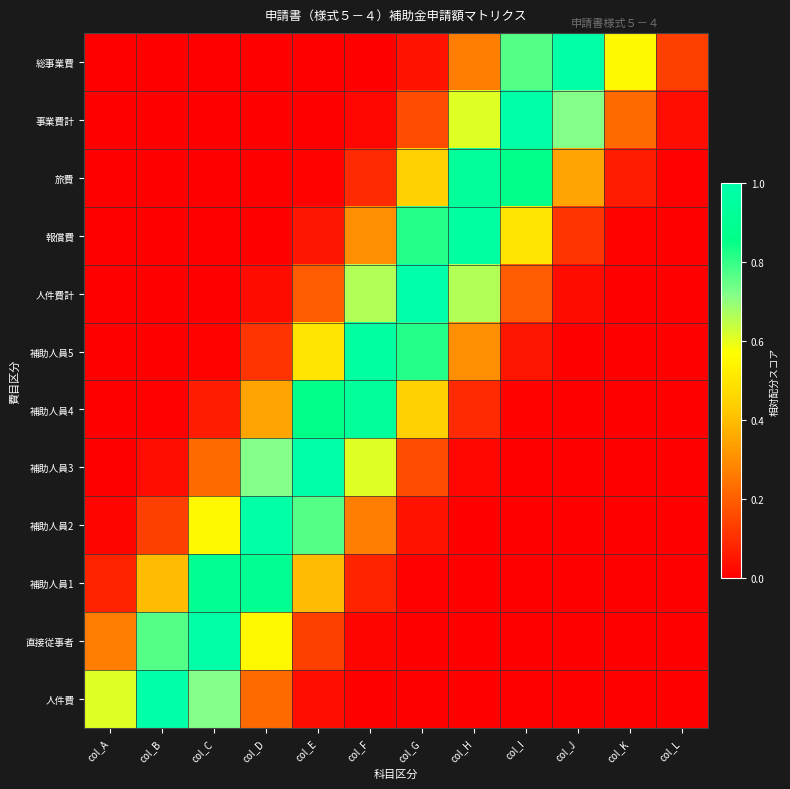

What is the spread (max minus min) of values at col_D?

1.0